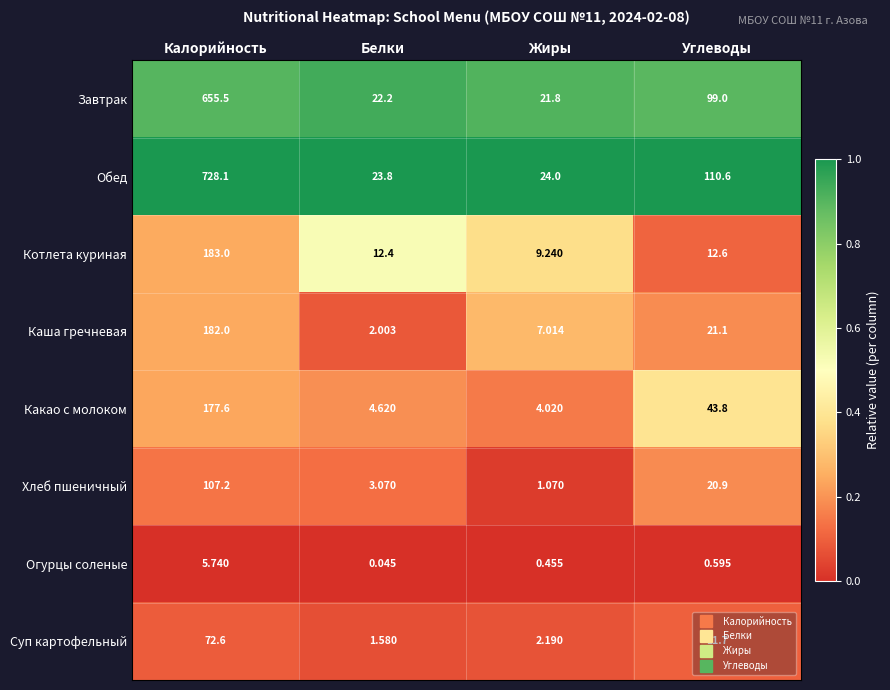

Count the number of categories in the chart.

4